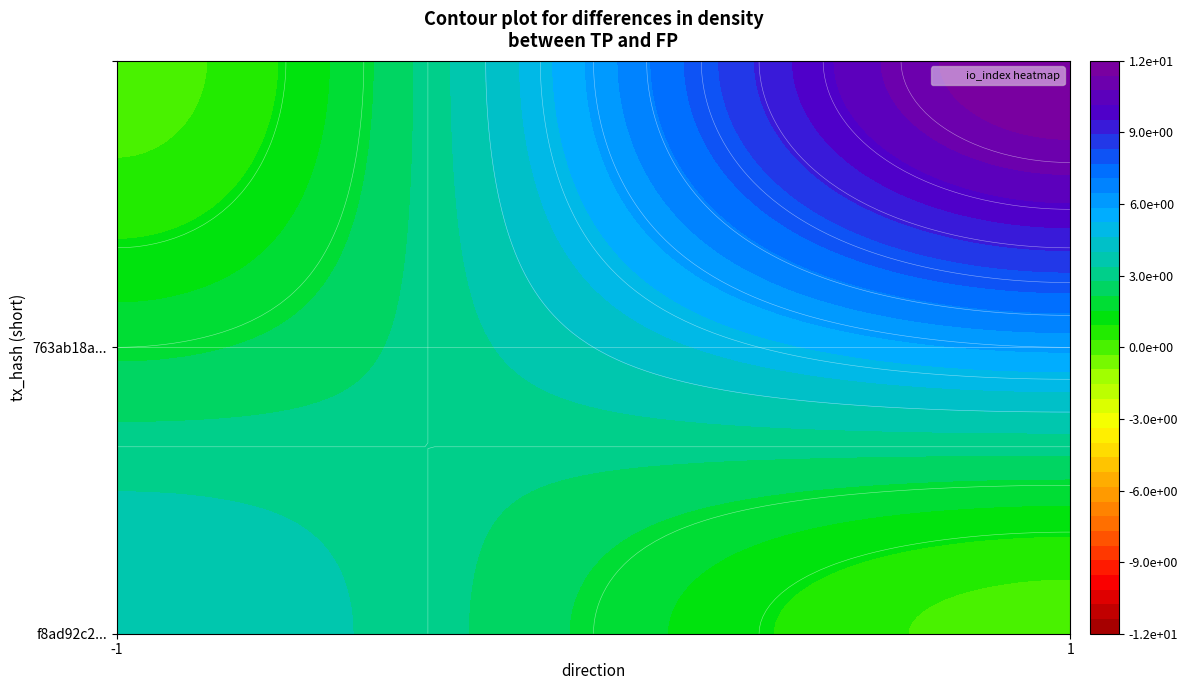

How many categories are shown in the chart?

2